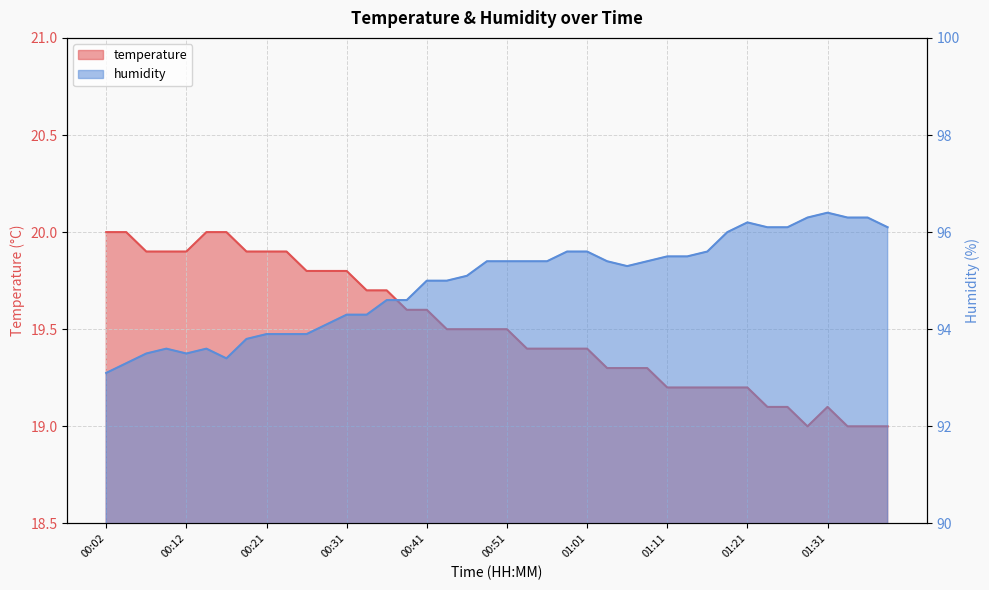

At which category does humidity reach its first local peak?

00:09